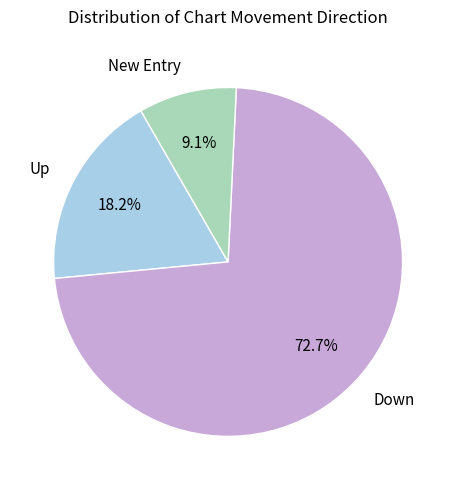

What is the largest slice in the pie chart?

Down